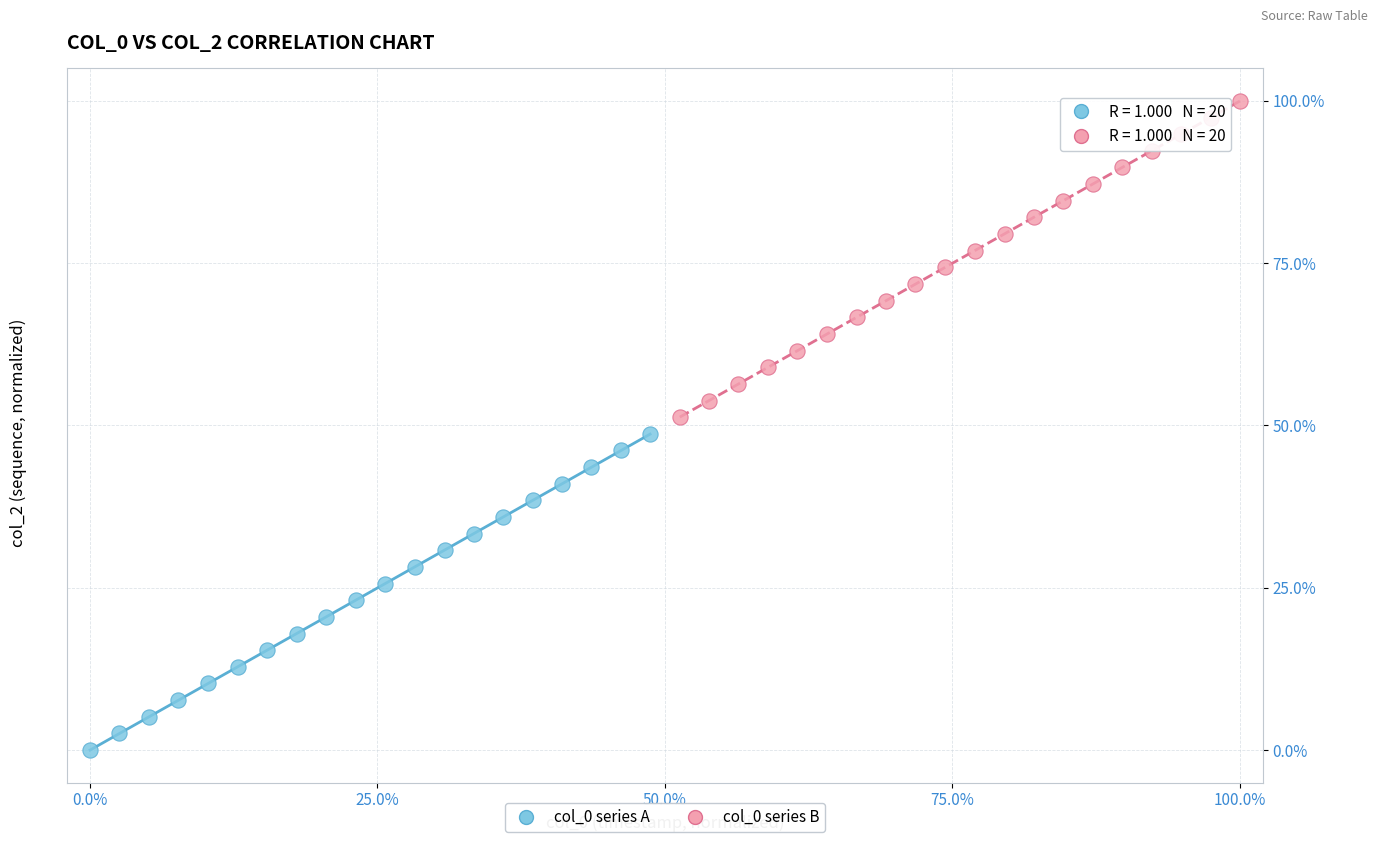

Which series reaches the minimum Y coordinate?

col_0 series A